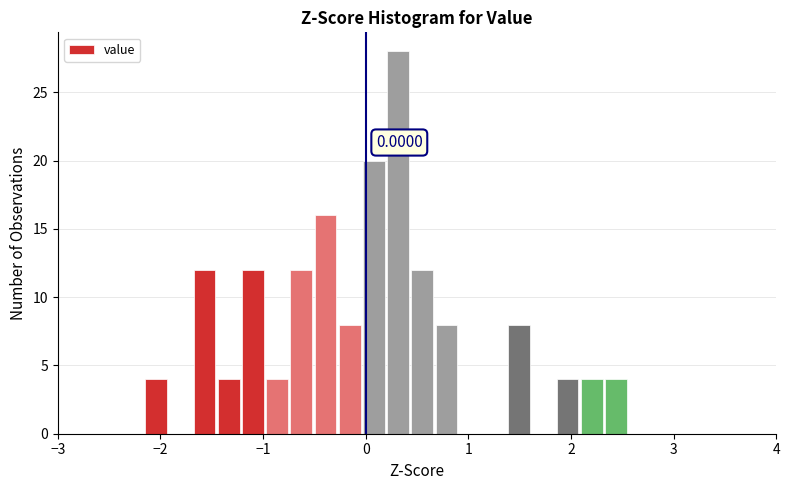

Around what value on the x-axis is the tallest bar? Give the approximate position of its centre, as read against the axis.

0.3